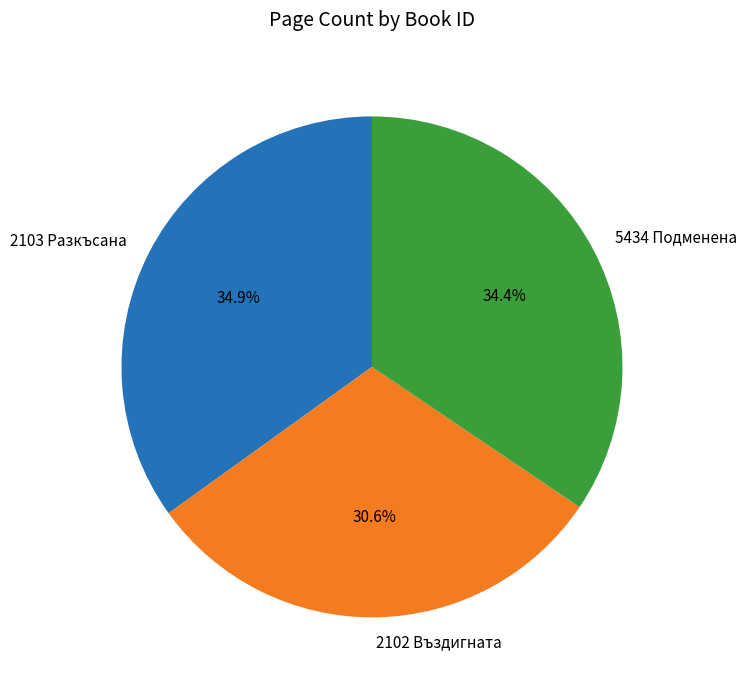

Which category has the smallest portion of the pie?

2102 Въздигната